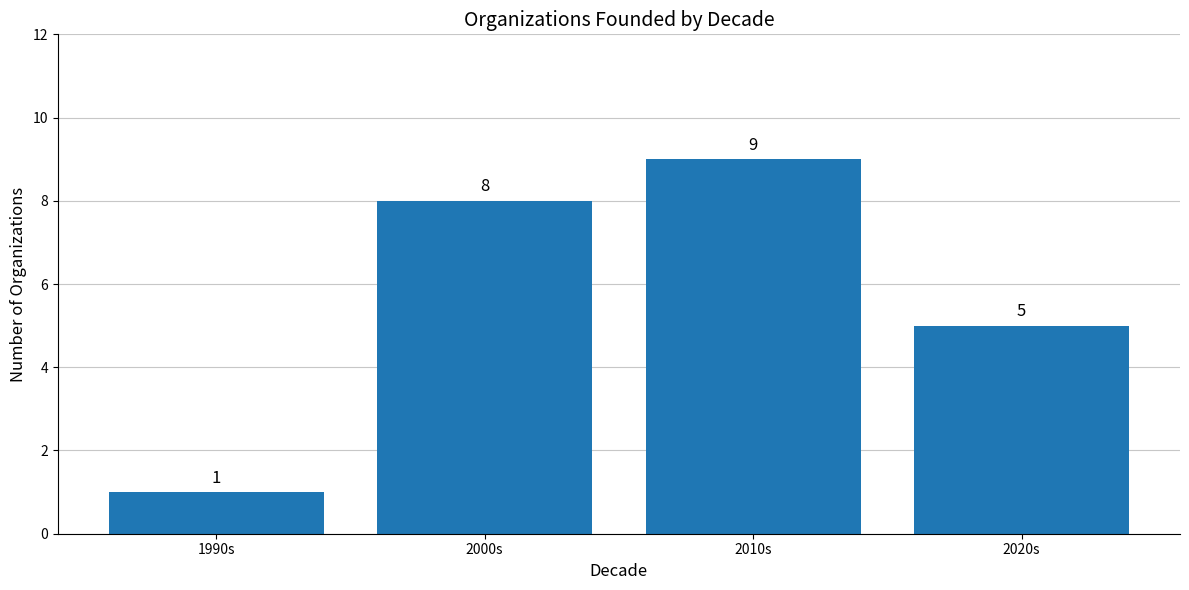

What is the value of the 2nd bar from the left?

8